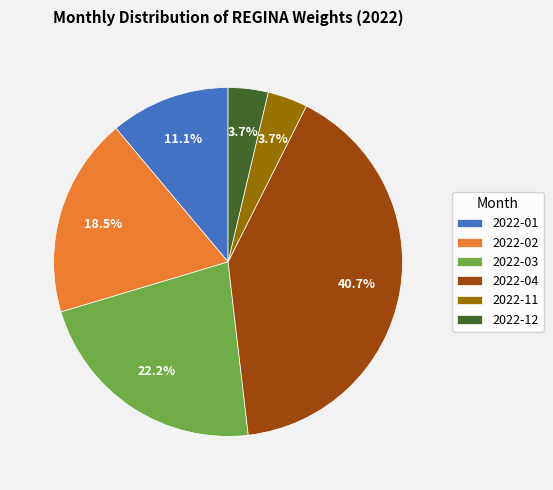

Which slice is the largest?

2022-04